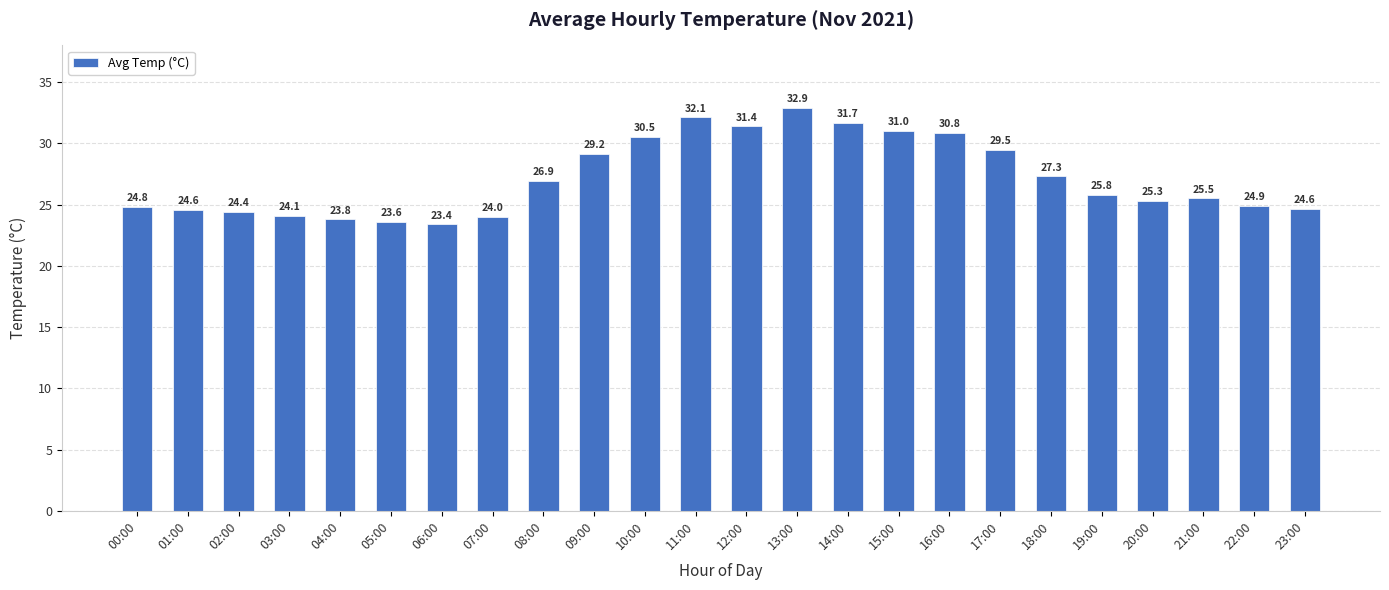

Reading left to right, list all the values displayed in this chart.

24.8	24.6	24.4	24.1	23.8	23.6	23.4	24.0	26.9	29.2	30.5	32.1	31.4	32.9	31.7	31.0	30.8	29.5	27.3	25.8	25.3	25.5	24.9	24.6